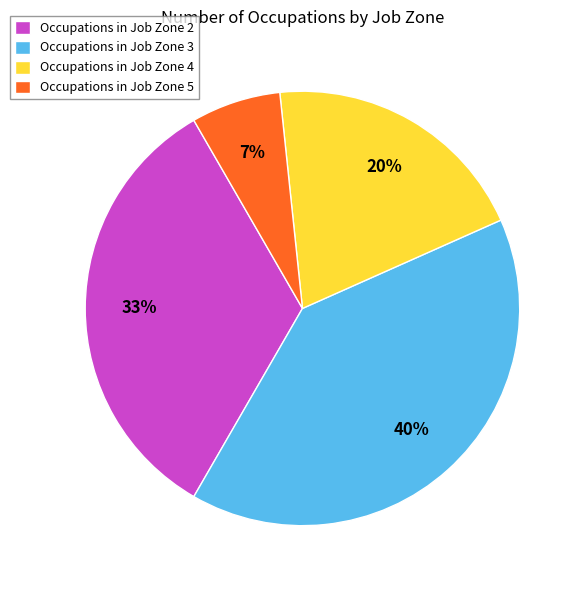

Combined, do Occupations in Job Zone 4 and Occupations in Job Zone 5 account for over 50%?

No